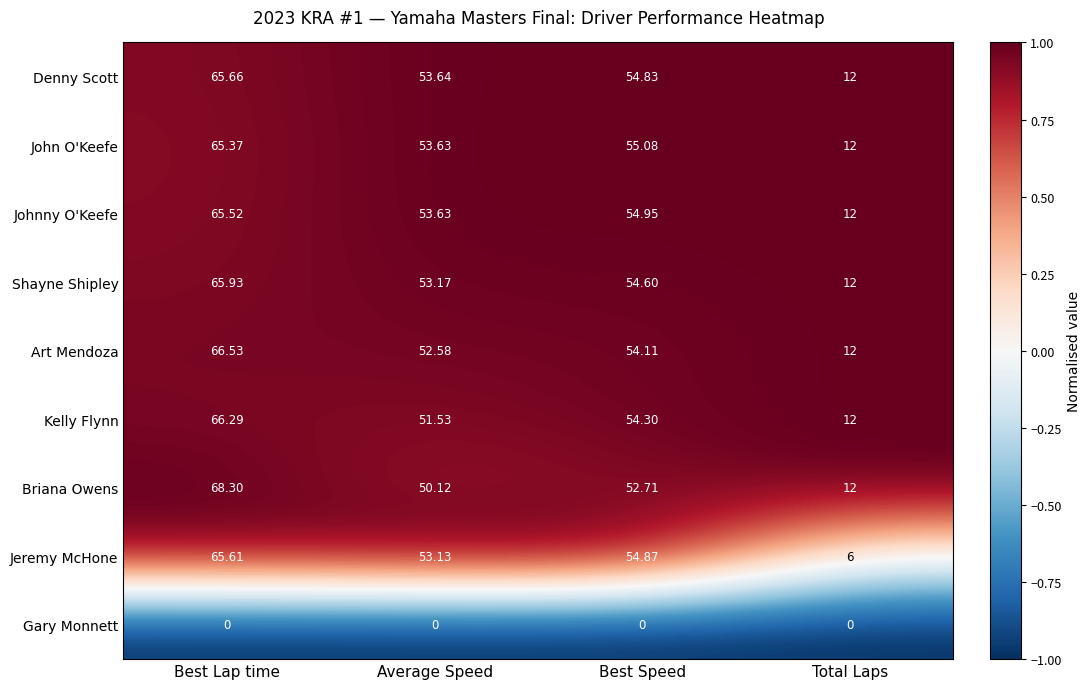

At which label does Kelly Flynn reach its minimum?

Total Laps